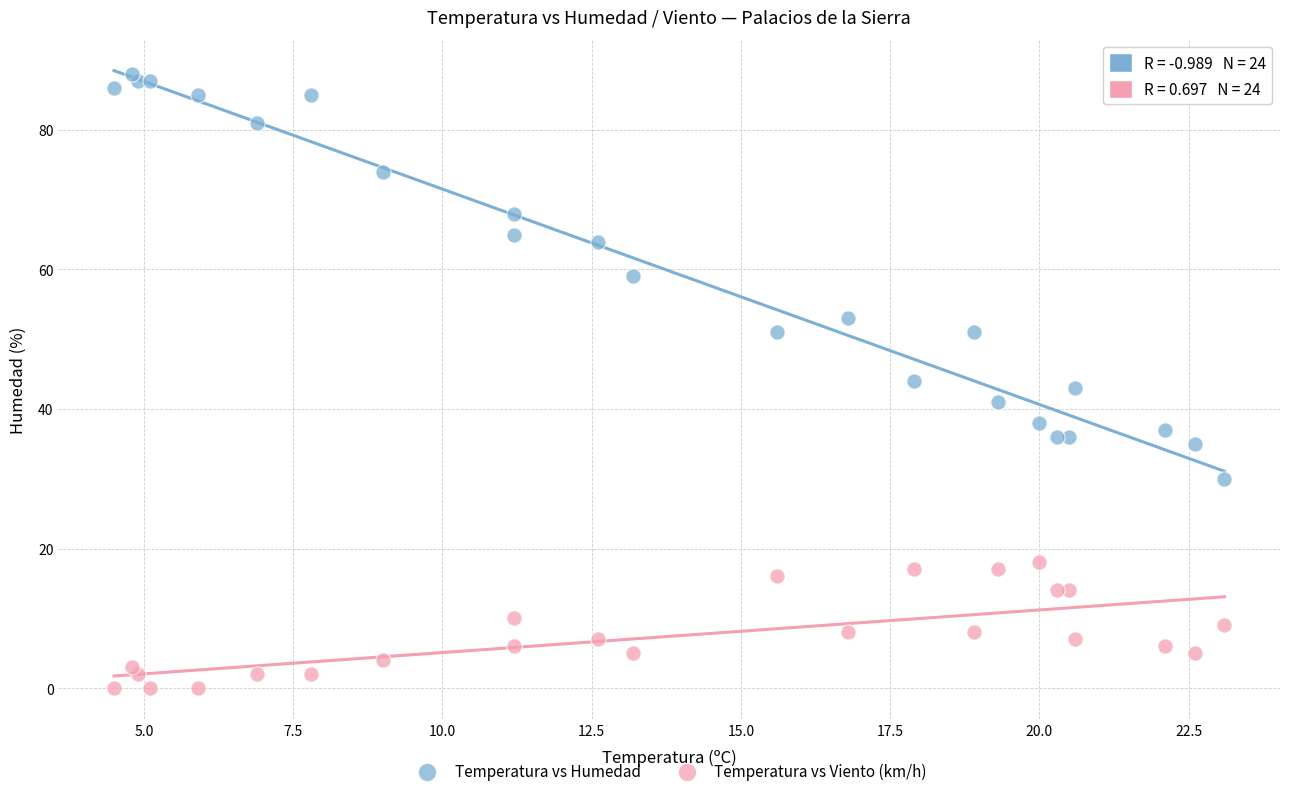

Which series has the widest spread of Y values?

Temperatura vs Humedad